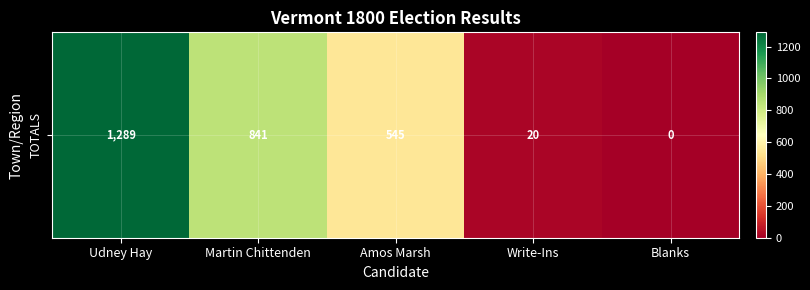

Is it true that the value at Write-Ins is 20?

True